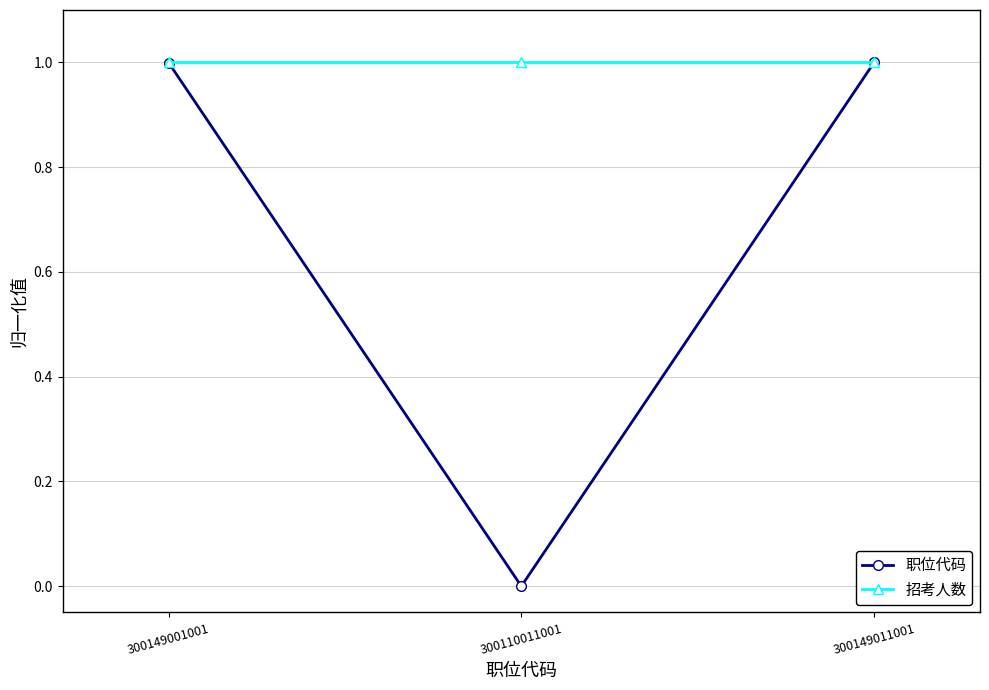

What is the lowest value of the 招考人数 series?

1.0